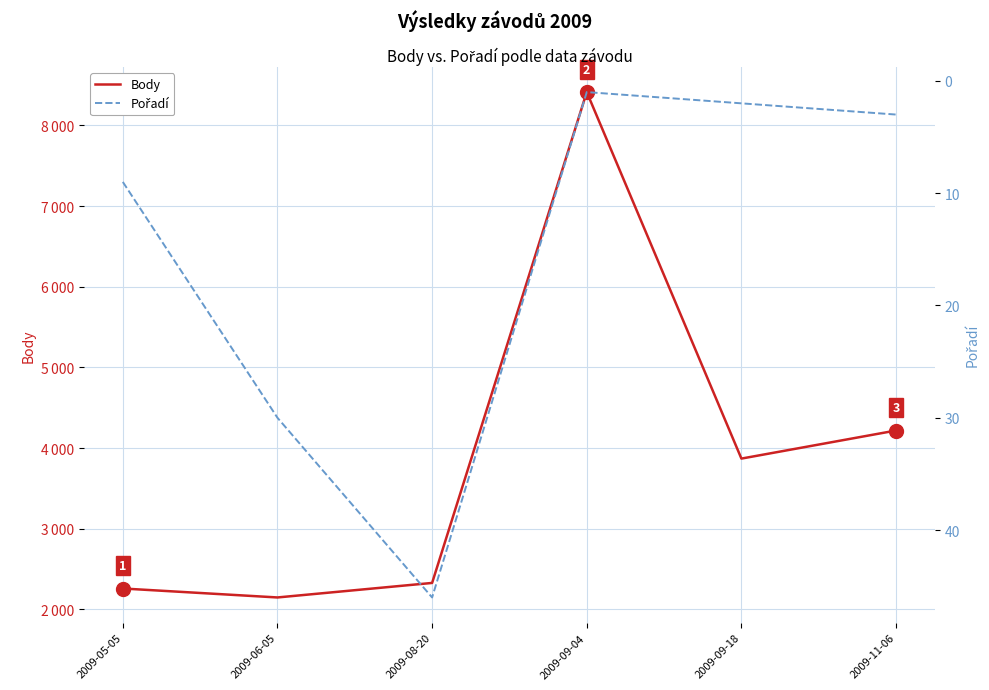

Which category has the highest value across all series?

2009-09-04